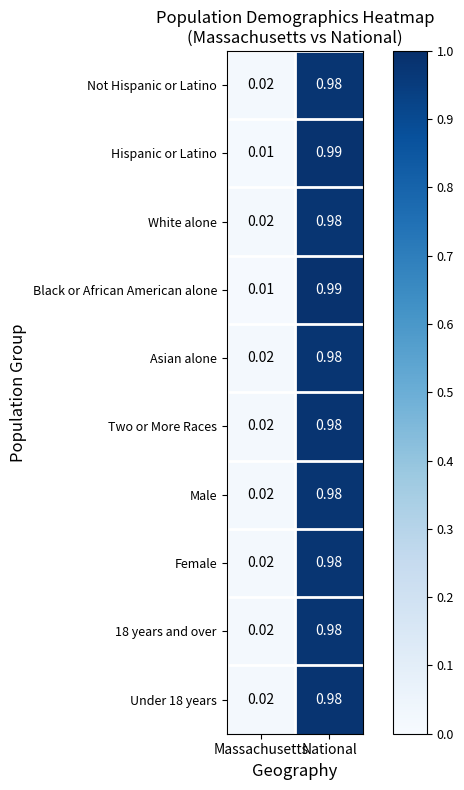

How many series are shown in this chart?

10